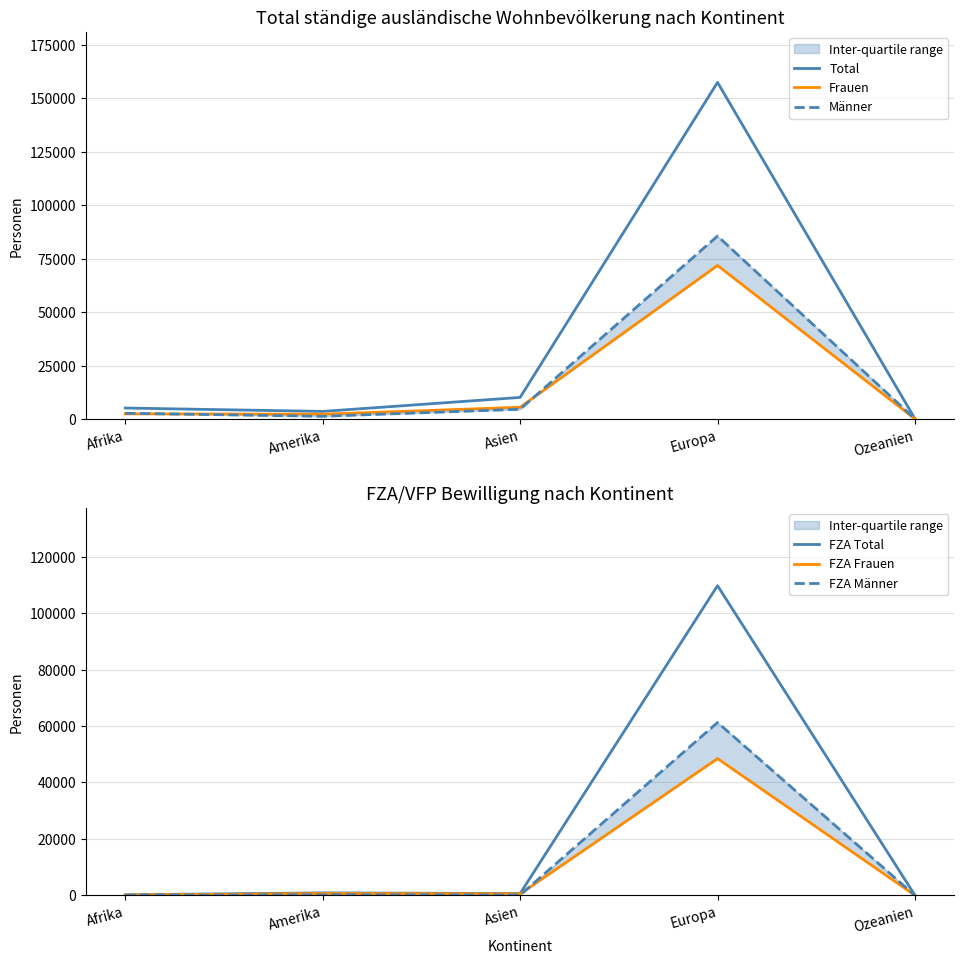

What is the sum of the FZA Frauen values at Amerika and Afrika?

816